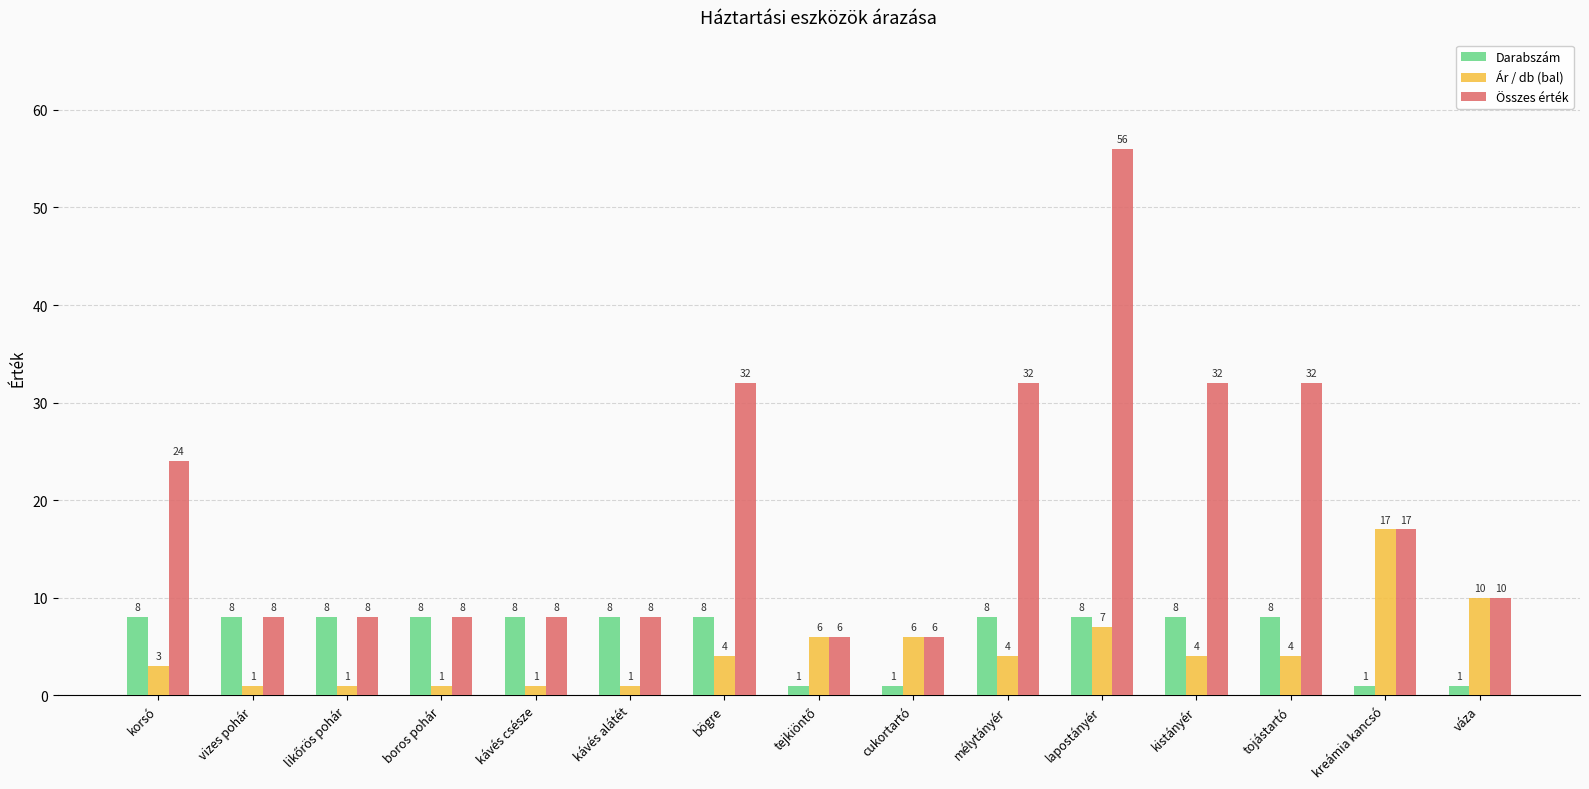

Rank the series by their maximum value, from highest to lowest.

Összes érték, Ár / db (bal), Darabszám